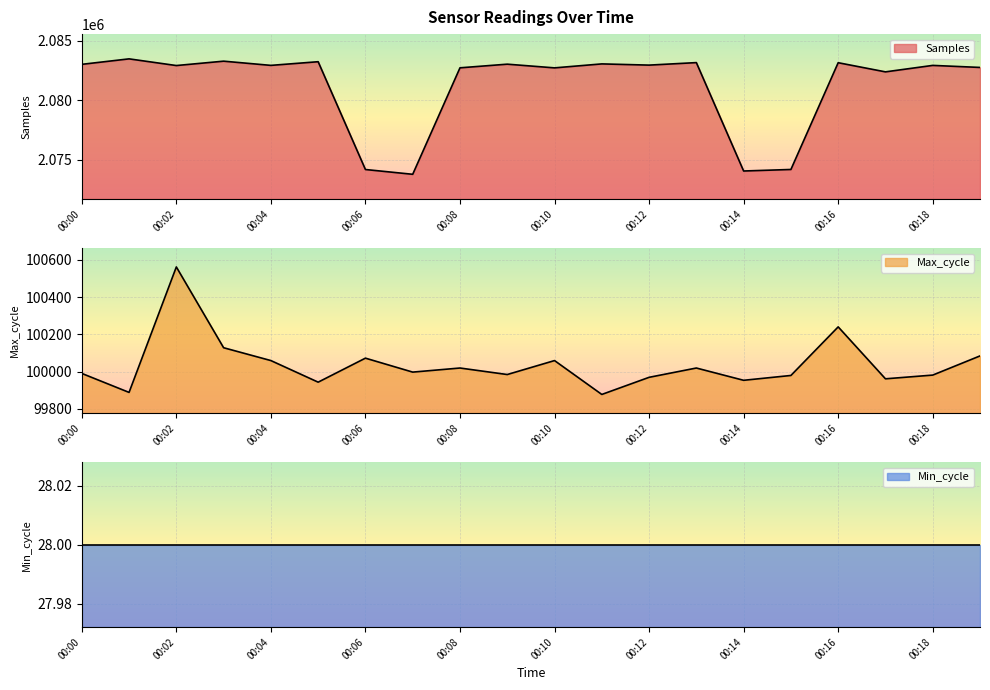

What is the value of the Samples point at the 15th from the left?

2074051